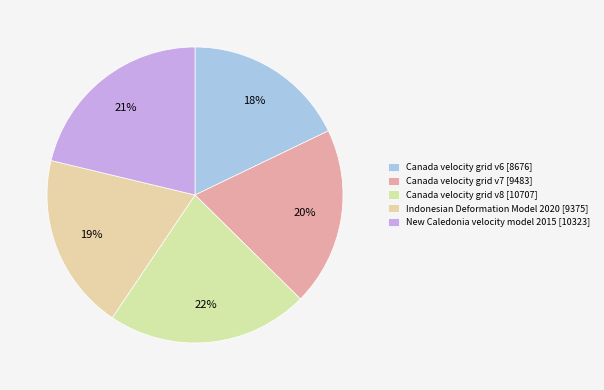

How many slices are in this pie chart?

5